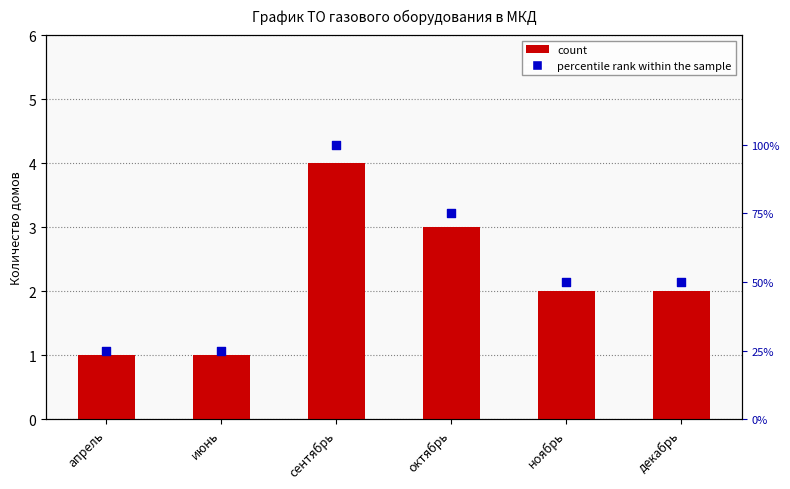

What is the total value across all series at октябрь?

3.8